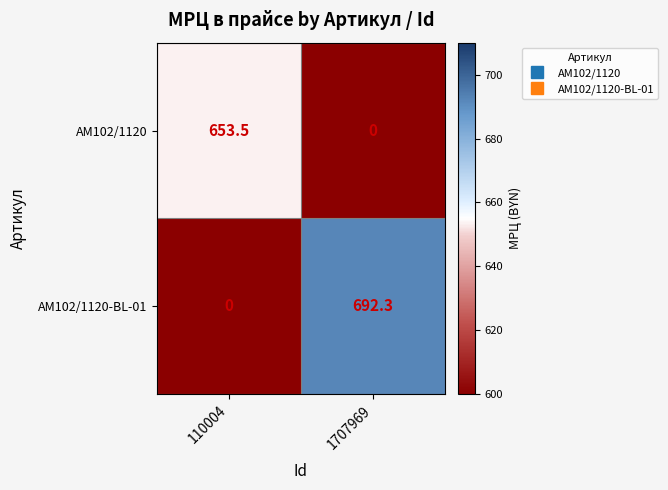

What is the average value of the AM102/1120 series?

326.8